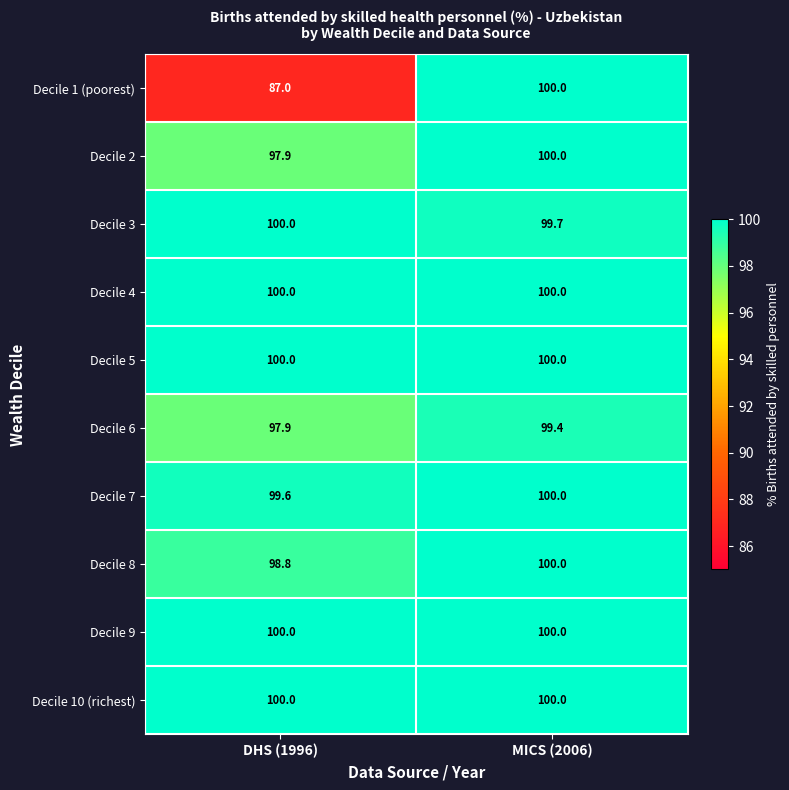

List the labels in order of Decile 8 value, largest first.

MICS (2006), DHS (1996)